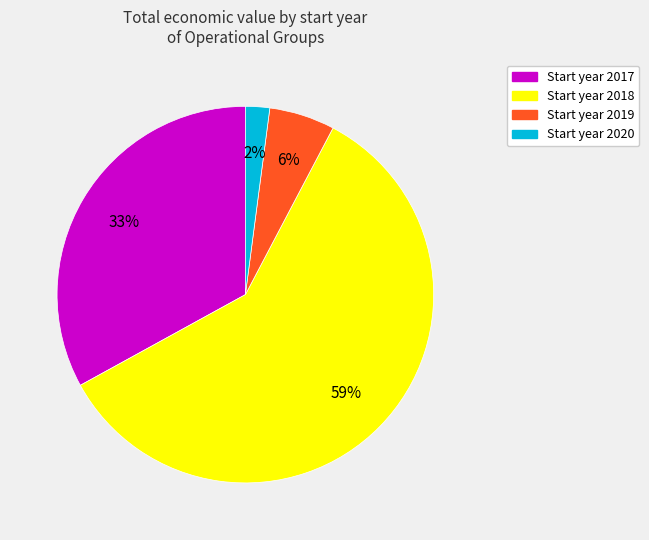

To the nearest percent, what is the average slice percentage?

25%